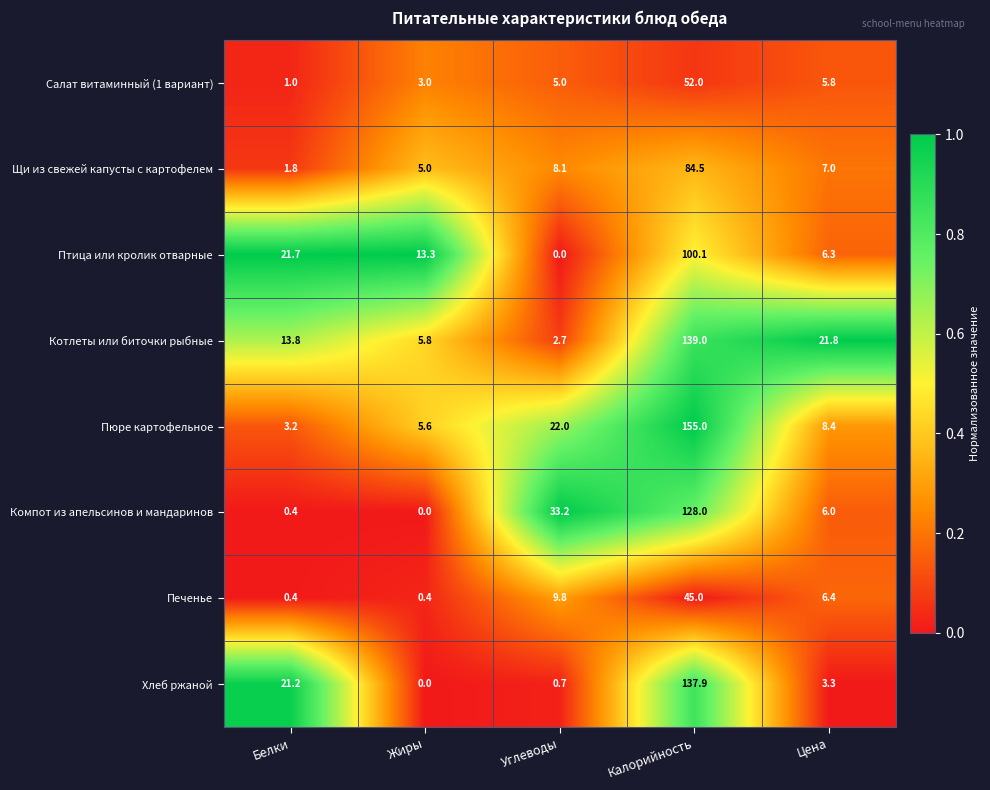

What is the total value across all series at Жиры?

33.1